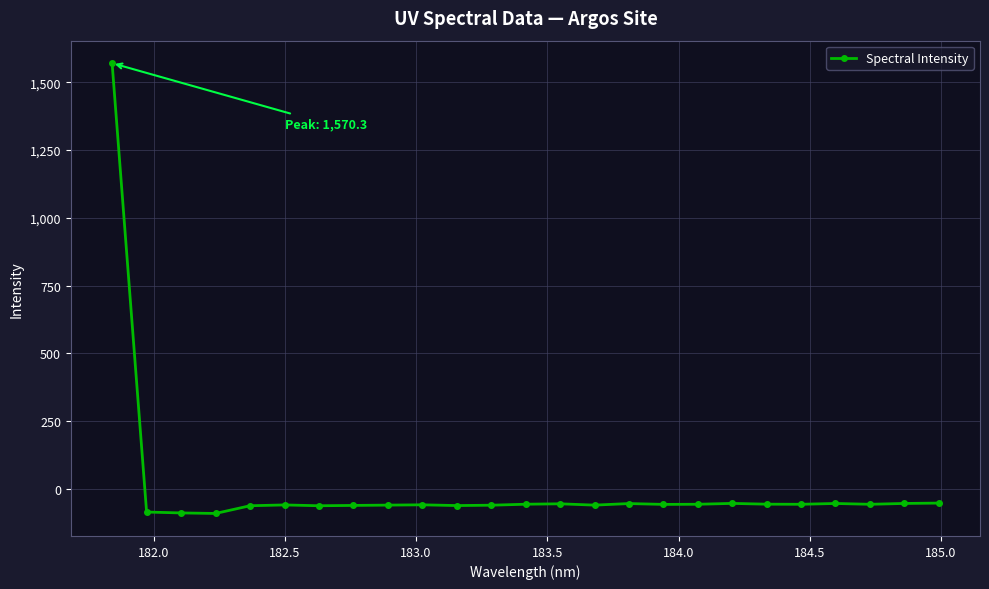

What is the greatest value displayed?

1570.3